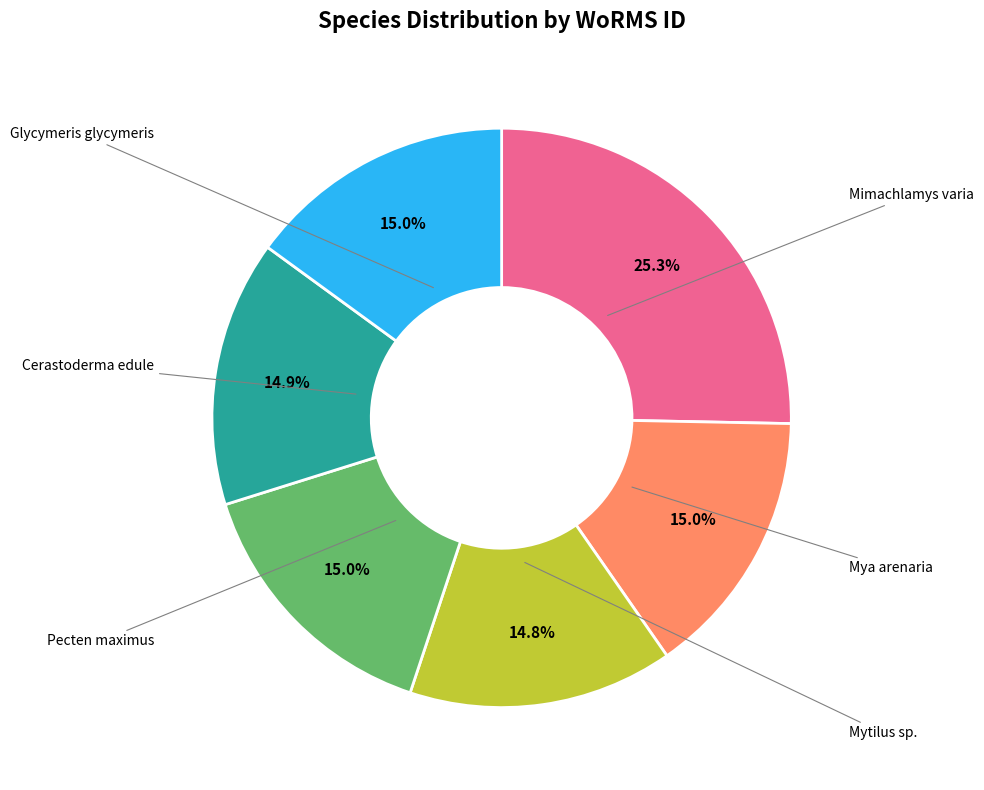

Count the number of slices in the pie.

6